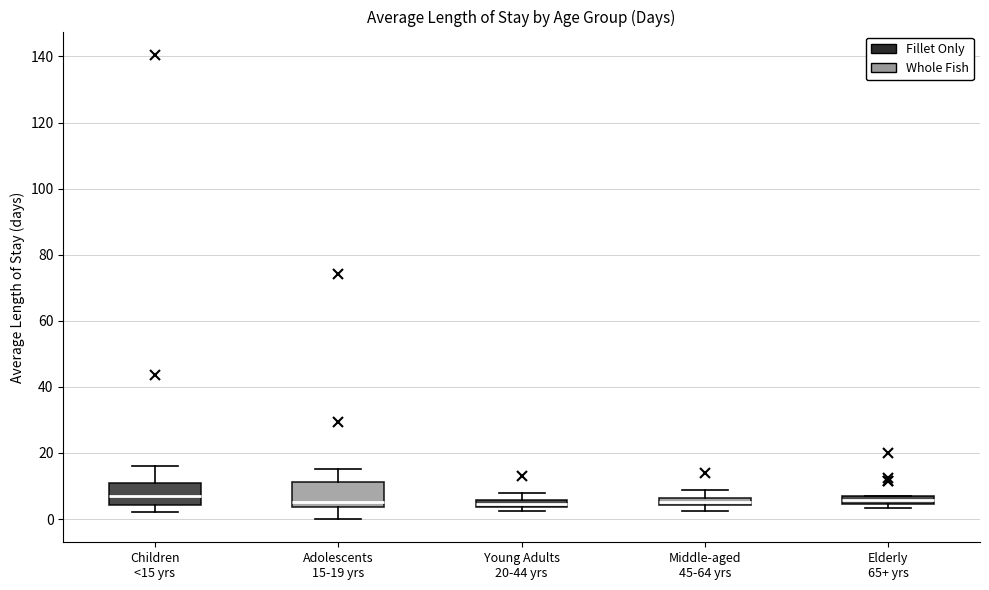

Where does the lower whisker of the box for Children <15 yrs end on the y-axis? The values are not printed on the chart, so give them approximately, as read against the axis.

2